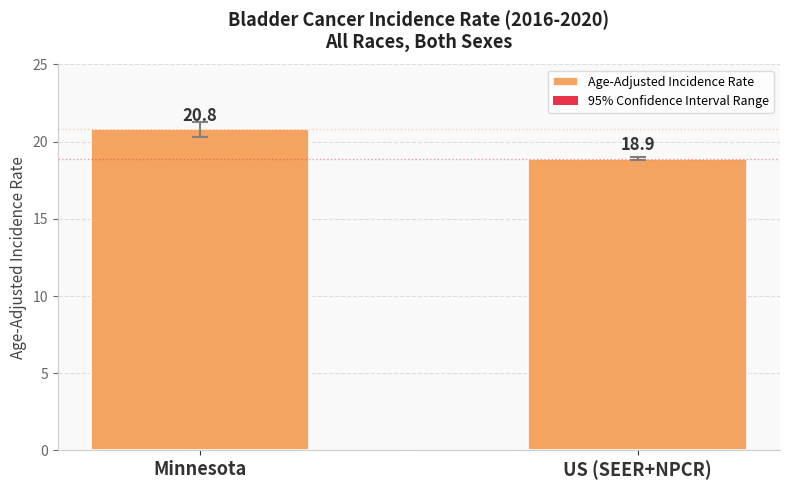

Reading left to right, transcribe all the data shown in this chart.

Minnesota=20.8	US (SEER+NPCR)=18.9